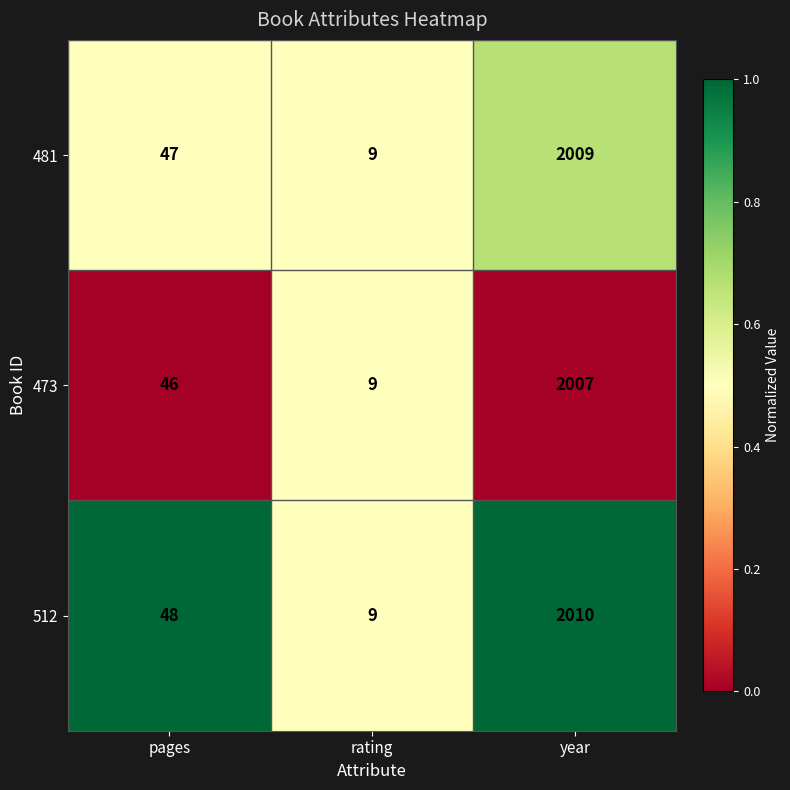

Reading left to right, list all the values displayed in this chart.

481: pages=47	rating=9	year=2009
473: pages=46	rating=9	year=2007
512: pages=48	rating=9	year=2010